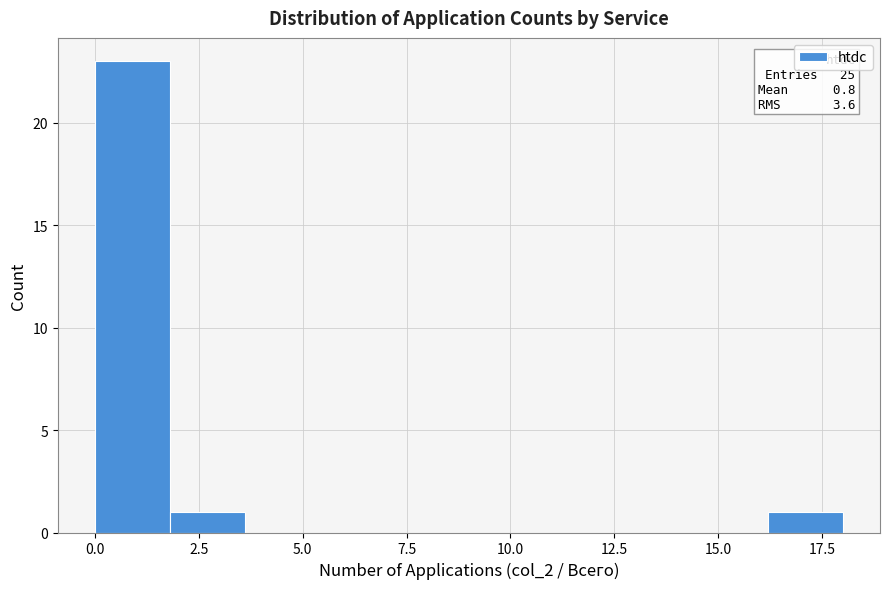

Around what value on the x-axis is the tallest bar? Give the approximate position of its centre, as read against the axis.

1.0